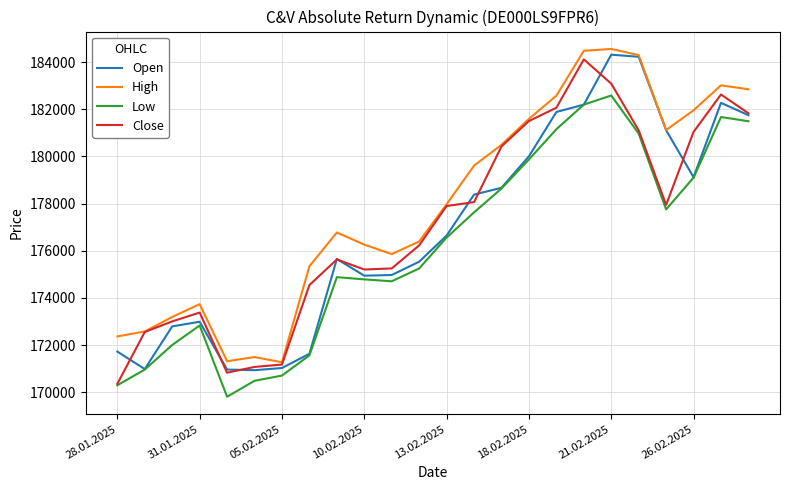

What is the maximum value for High?

184562